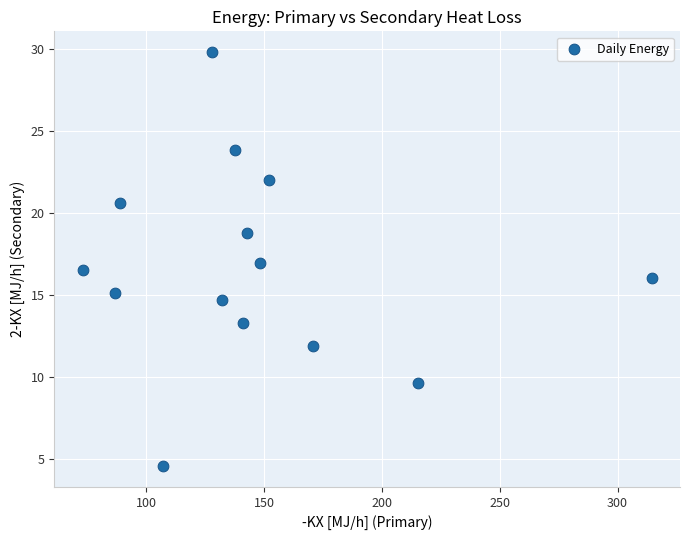

What is the range of Y values (max minus min)?

25.2